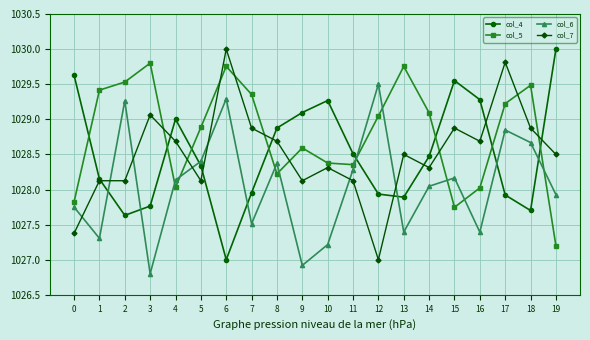

How many lines are shown in the chart?

4